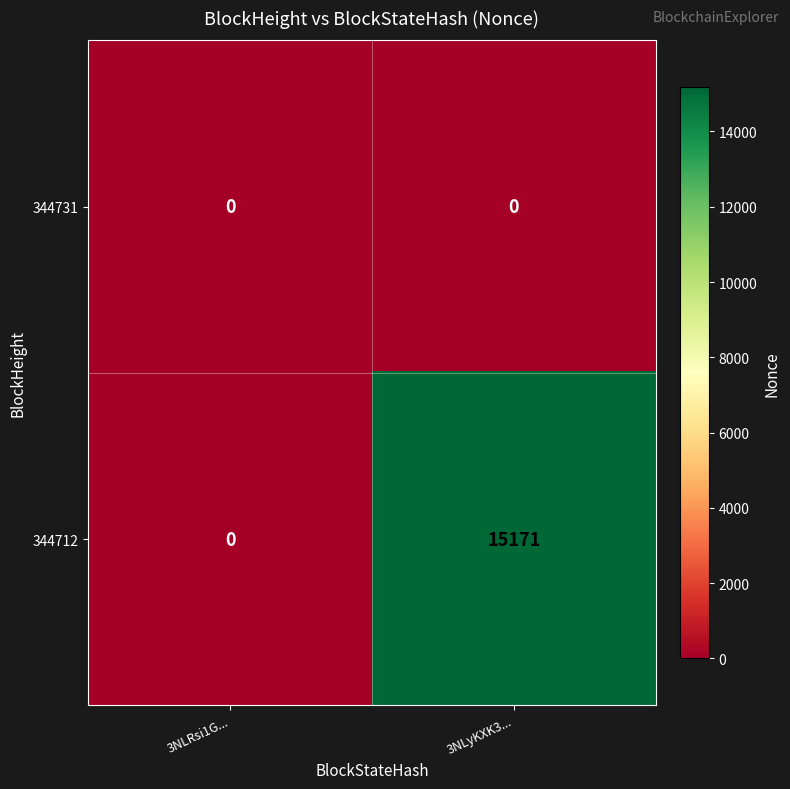

Is it true that 344712 equals -8447 at 3NLRsi1G...?

False